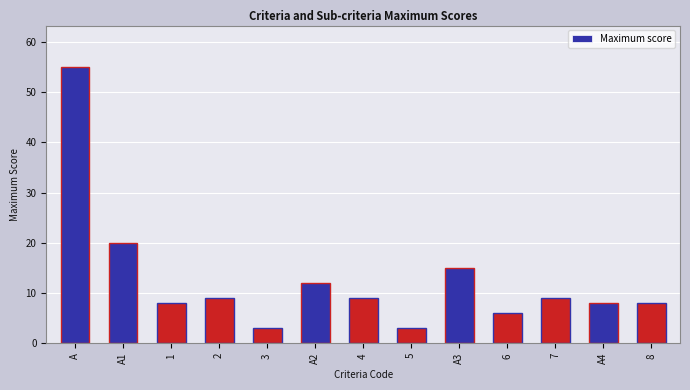

Is it true that the value at A is 72?

False